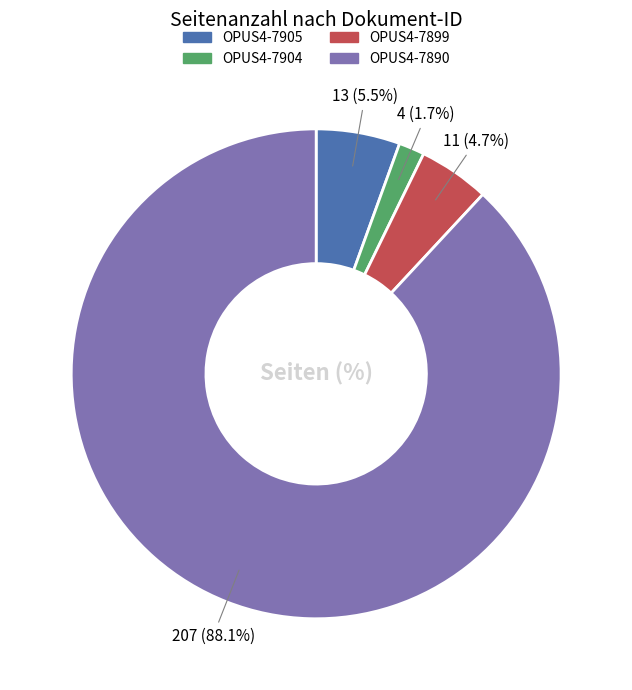

To the nearest percent, what portion does OPUS4-7904 represent?

2%